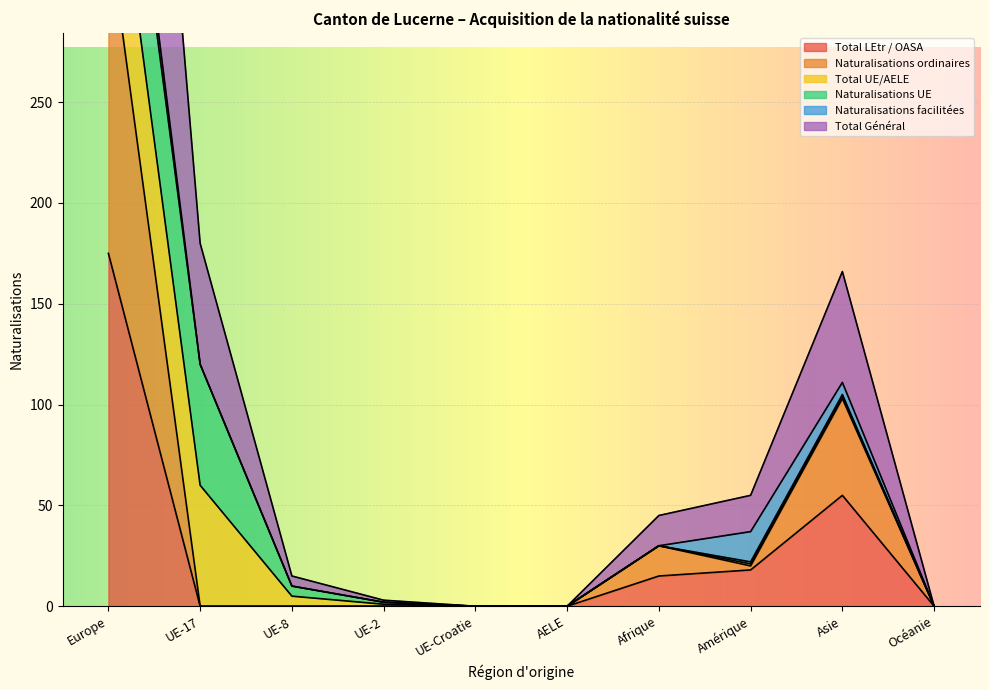

What is the label of the 2nd point from the right?

Asie